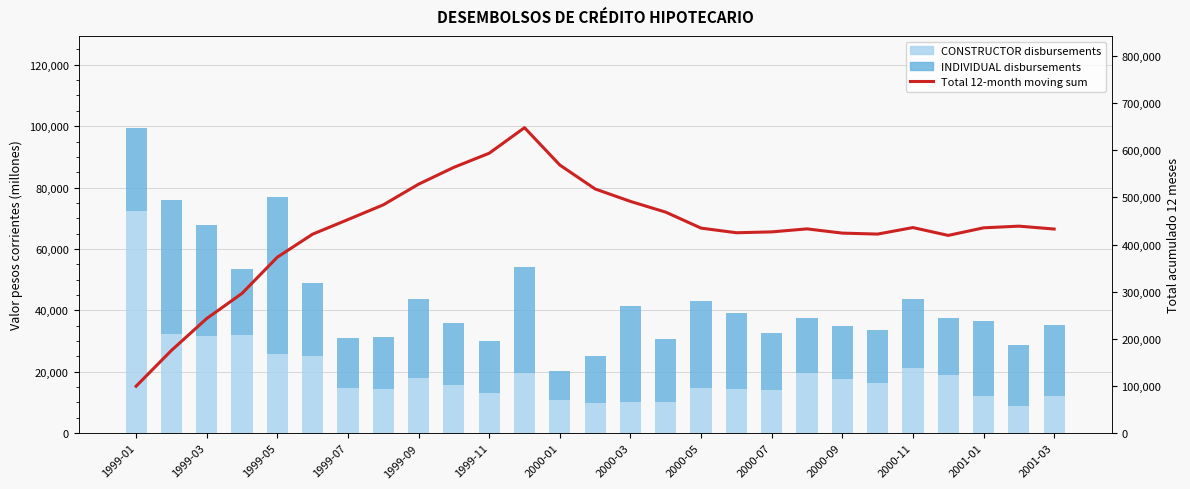

What is the average value of the Total acumulado 12 meses (línea) series?

431737.7